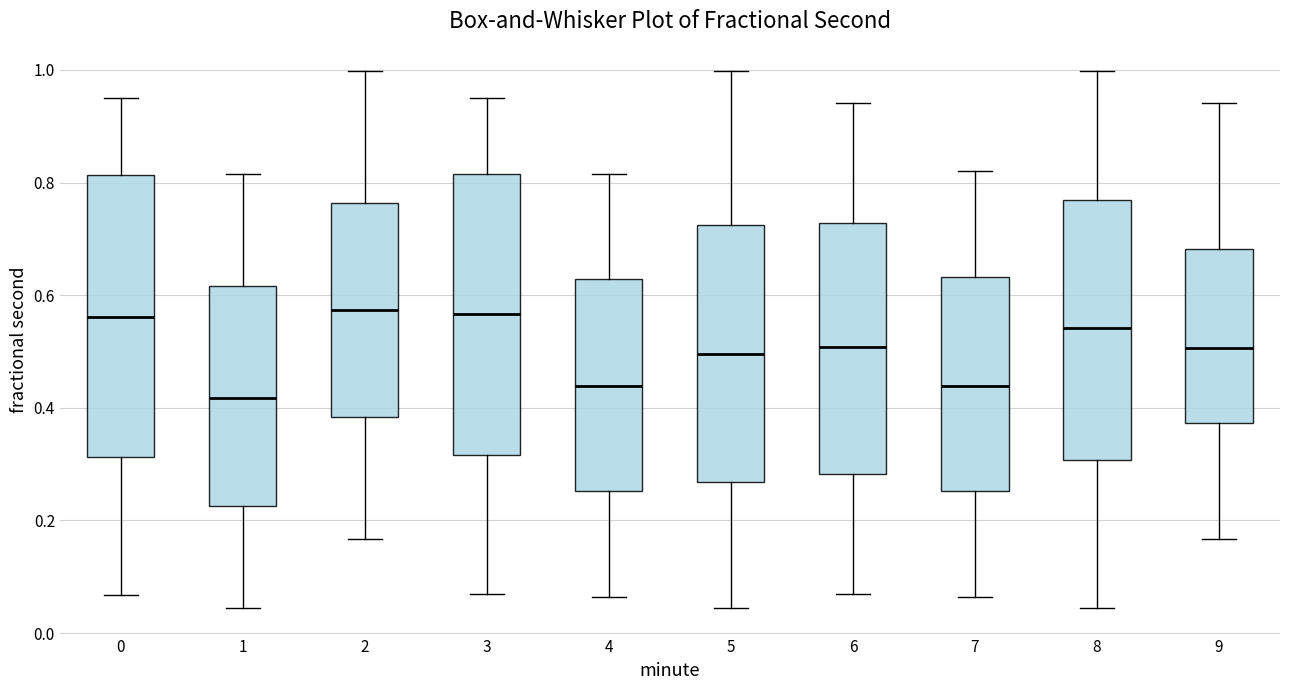

Reading left to right, read every box against the y-axis: the position of its median line, the range the box covers, and the ends of its whiskers. The values are not printed on the chart, so give them approximately, as read against the axis.

0: median 0.56, box 0.32 to 0.82, whiskers 0.06 to 0.96
1: median 0.42, box 0.22 to 0.62, whiskers 0.04 to 0.82
2: median 0.58, box 0.38 to 0.76, whiskers 0.16 to 1.00
3: median 0.56, box 0.32 to 0.82, whiskers 0.06 to 0.96
4: median 0.44, box 0.26 to 0.62, whiskers 0.06 to 0.82
5: median 0.50, box 0.26 to 0.72, whiskers 0.04 to 1.00
6: median 0.50, box 0.28 to 0.72, whiskers 0.06 to 0.94
7: median 0.44, box 0.26 to 0.64, whiskers 0.06 to 0.82
8: median 0.54, box 0.30 to 0.76, whiskers 0.04 to 1.00
9: median 0.50, box 0.38 to 0.68, whiskers 0.16 to 0.94